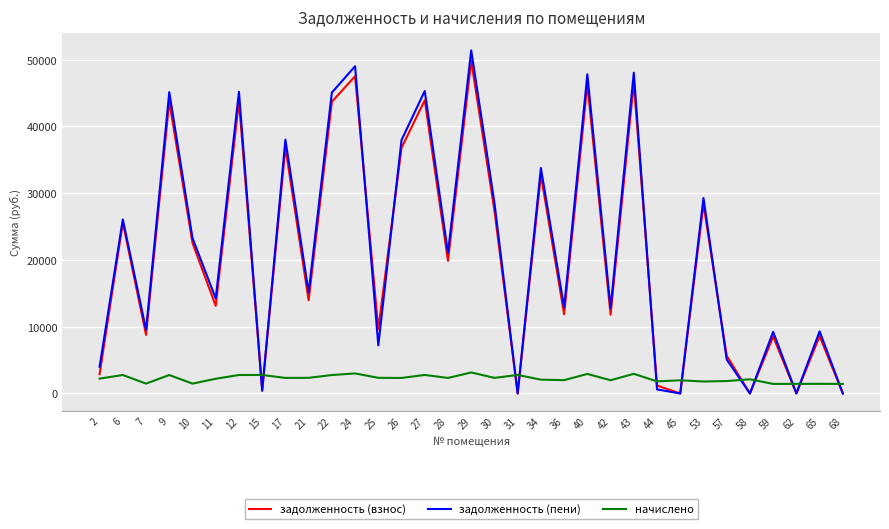

What is the spread (max minus min) of values at 7?

8044.4